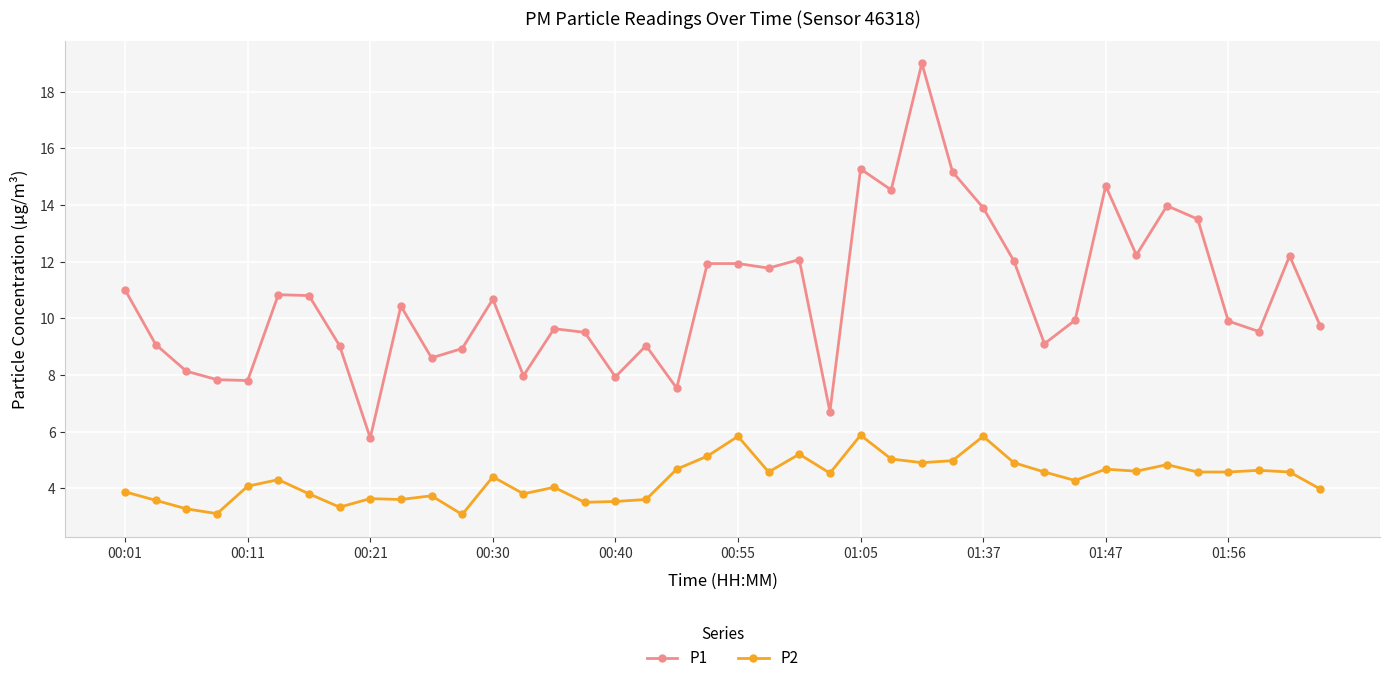

What is the greatest value displayed?

19.0